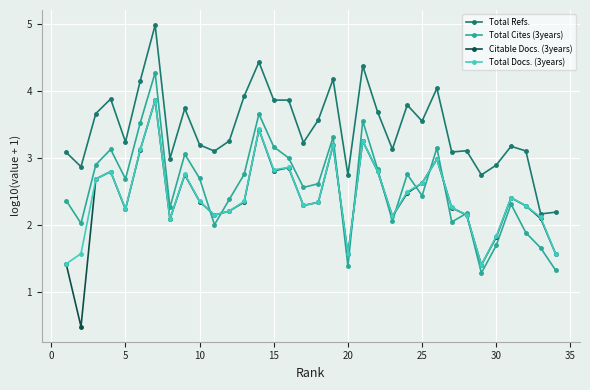

True or false: Total Refs. and Total Cites (3years) cross at least once.

False